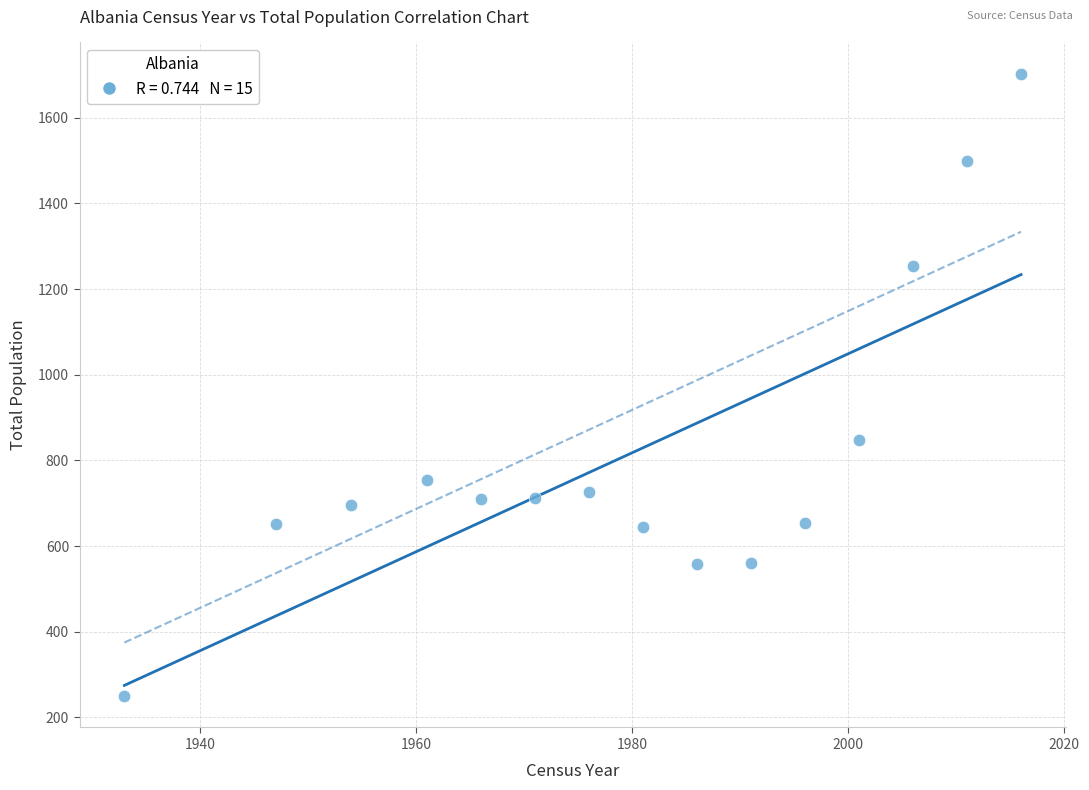

What is the range of X values (max minus min)?

83